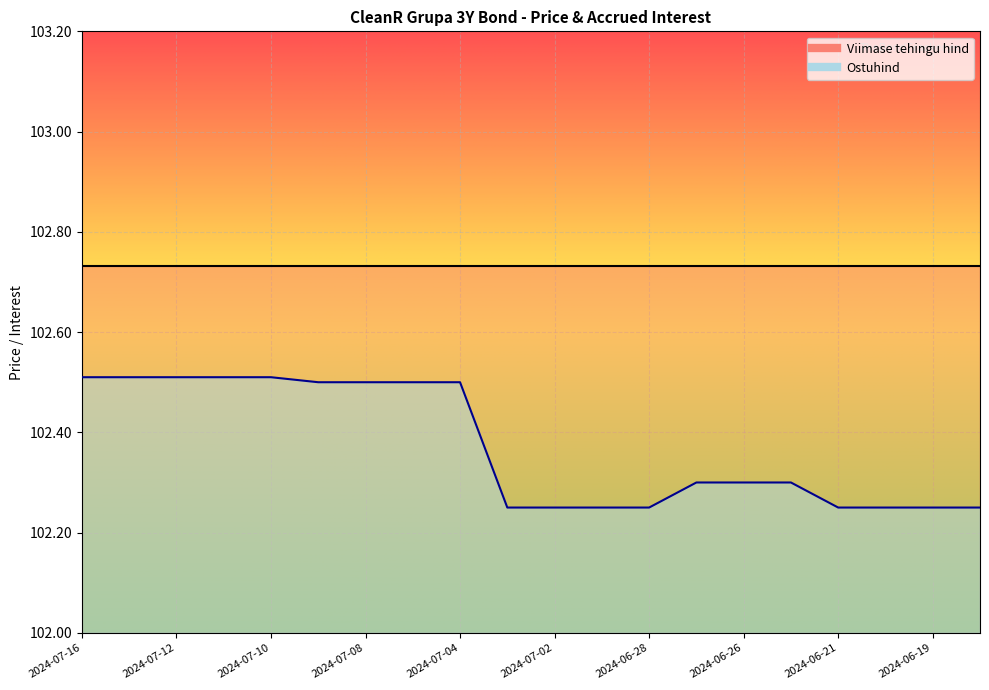

List the labels in order of value, smallest first.

2024-07-03, 2024-07-02, 2024-07-01, 2024-06-28, 2024-06-21, 2024-06-20, 2024-06-19, 2024-06-18, 2024-06-27, 2024-06-26, 2024-06-25, 2024-07-09, 2024-07-08, 2024-07-05, 2024-07-04, 2024-07-16, 2024-07-15, 2024-07-12, 2024-07-11, 2024-07-10